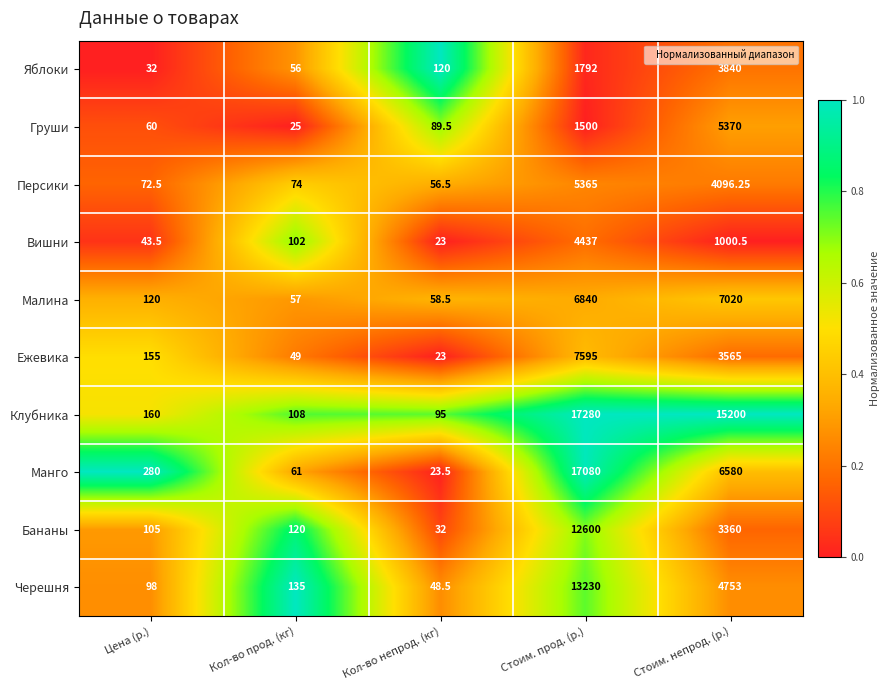

At which category is the sum across all series the highest?

Стоим. прод. (р.)